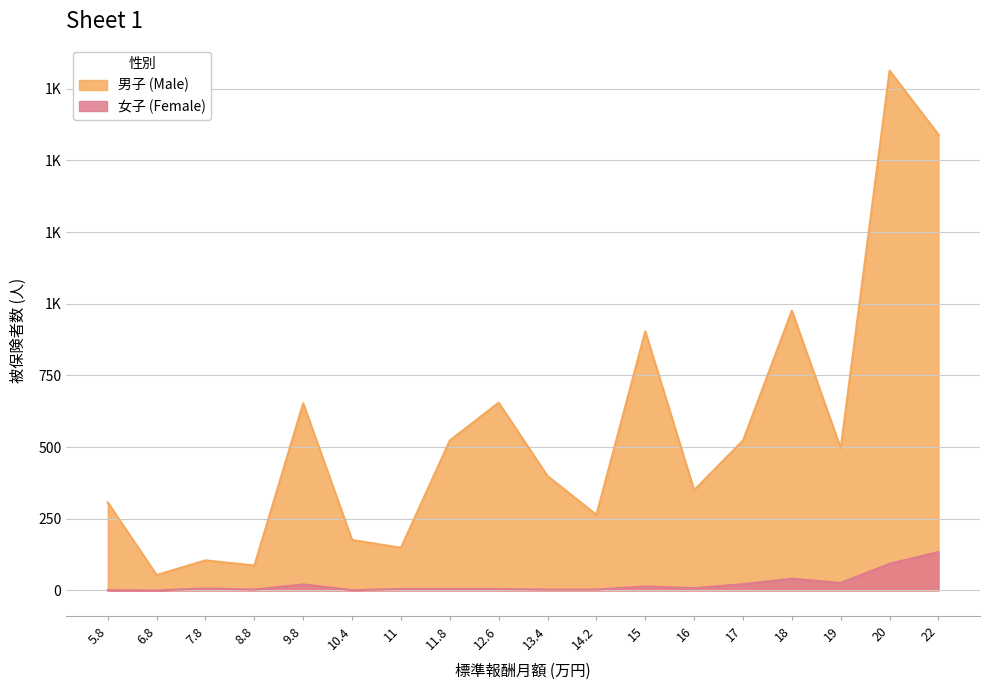

Reading left to right, list all the values displayed in this chart.

男子 (Male): 307	54	105	87	653	176	149	523	655	399	264	904	350	523	976	496	1813	1590
女子 (Female): 1	0	7	3	21	1	5	5	5	3	3	14	8	22	41	26	93	134